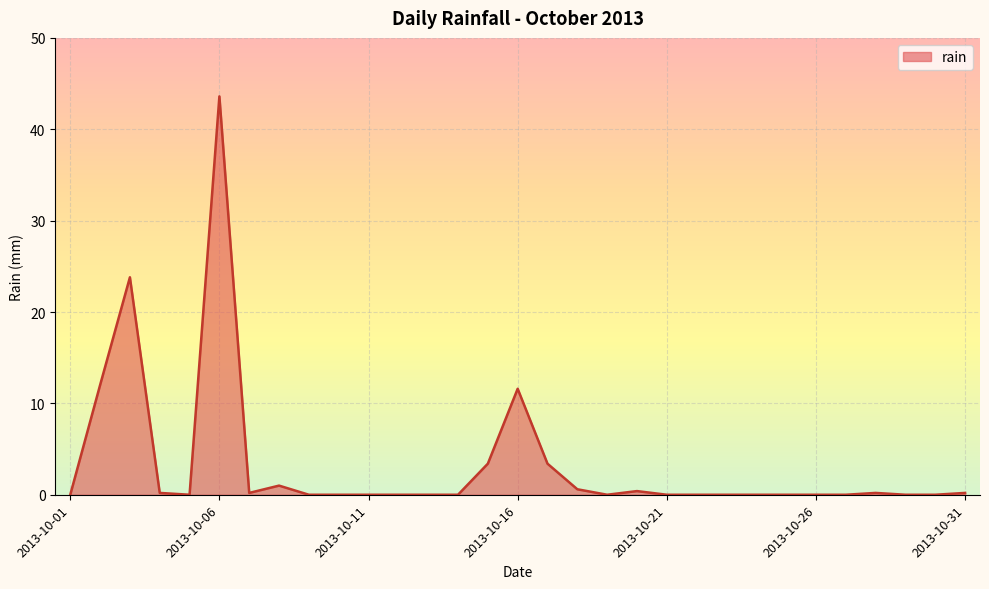

What is the difference between the maximum and minimum values?

43.6